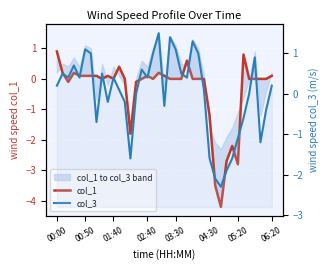

Which series has the largest total across all categories?

col_3